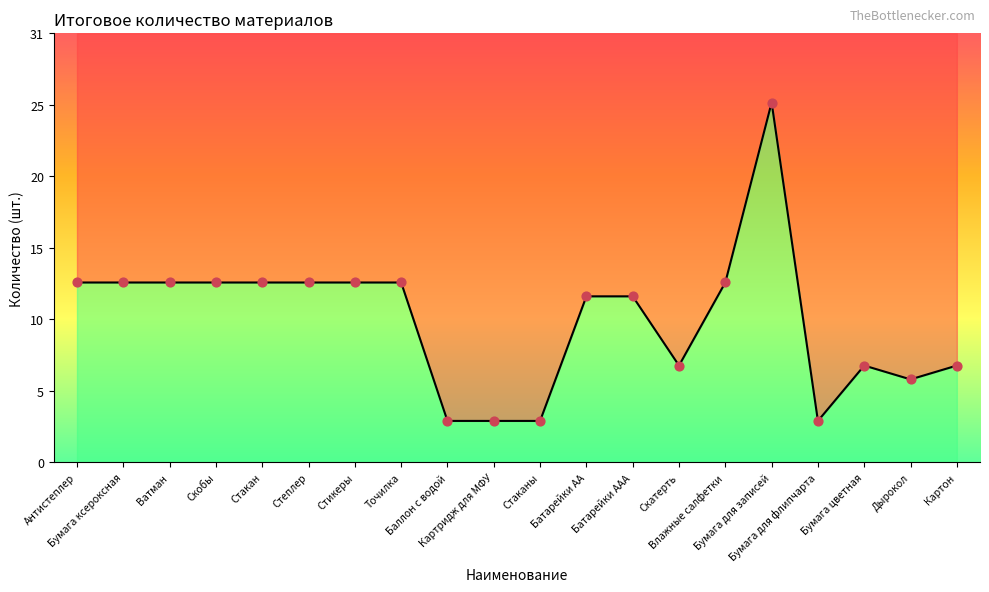

Which has a higher value, Скатерть or Скобы?

Скобы